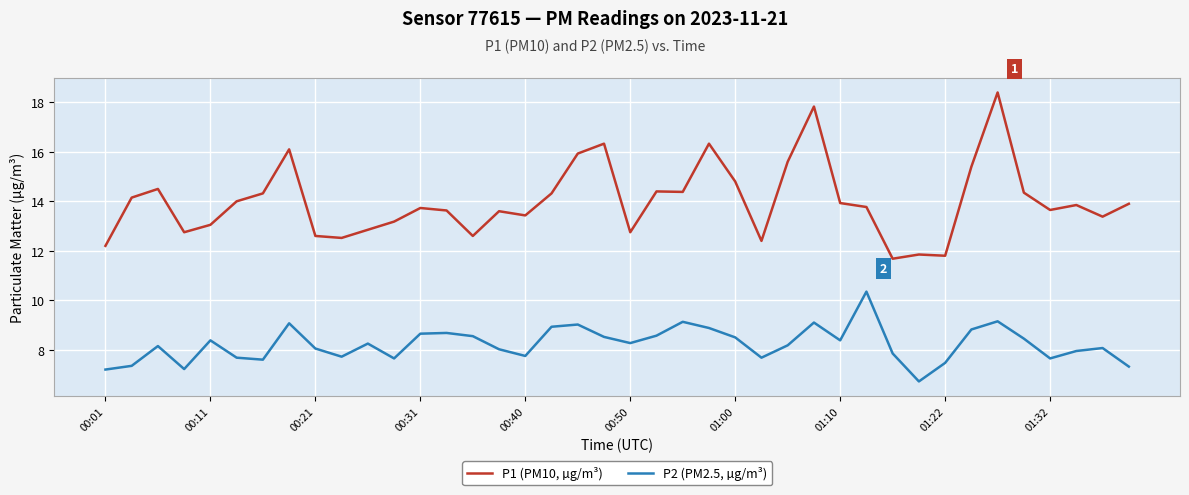

What is the maximum value shown in the chart?

18.4